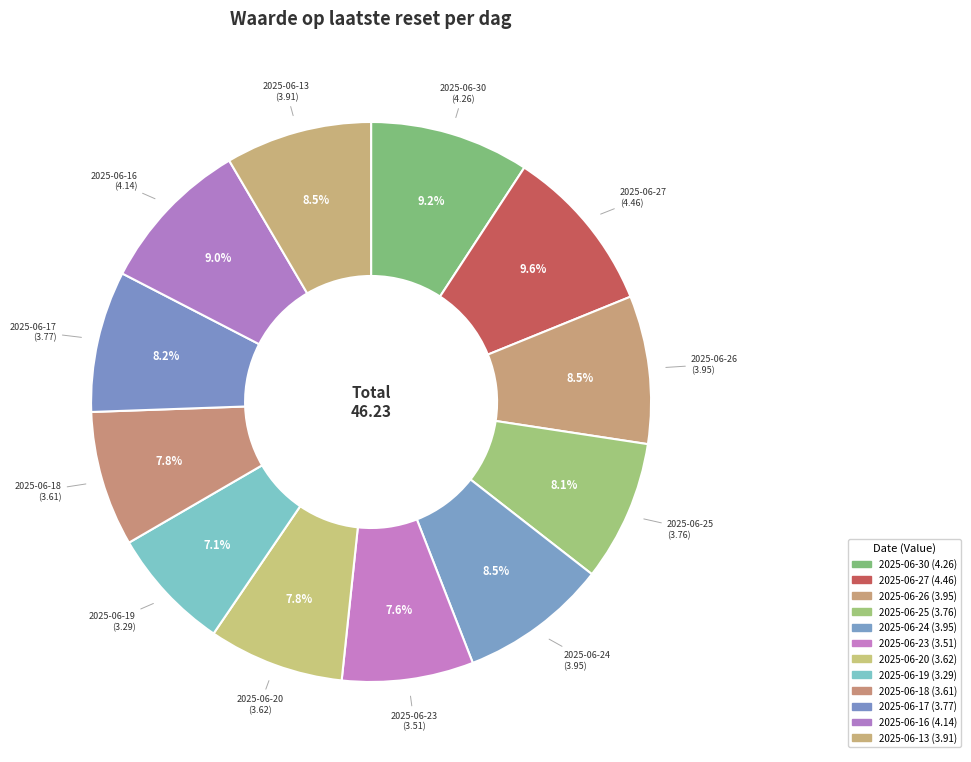

Is it true that 2025-06-20 is 8% of the pie?

True